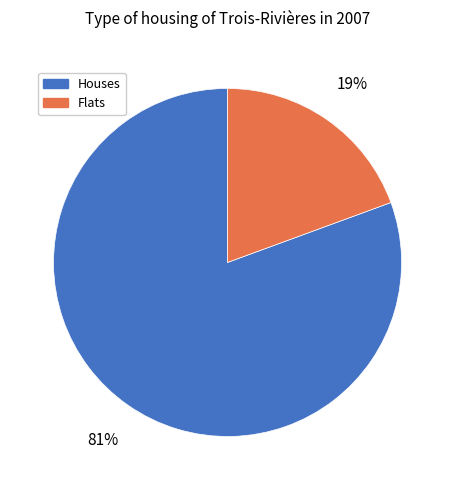

Count the number of slices in the pie.

2